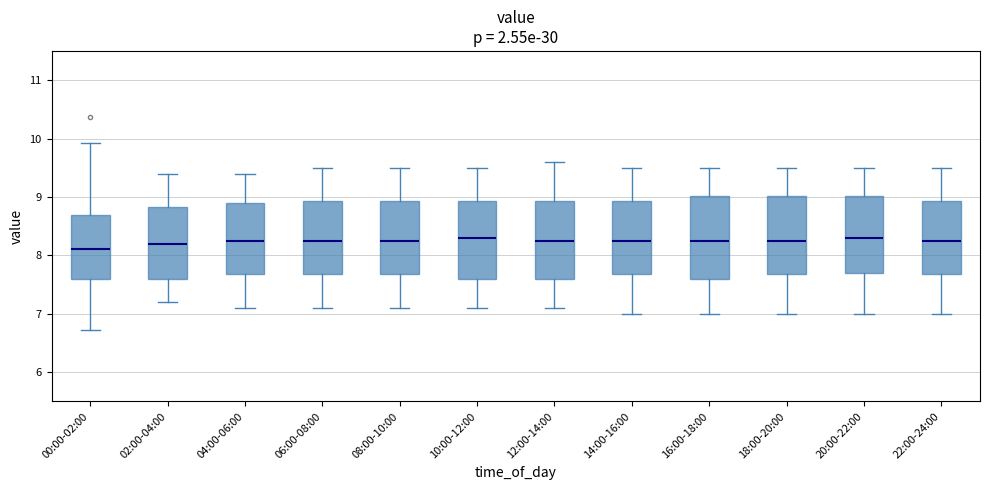

Where is the lower edge of the box for 12:00-14:00 on the y-axis? The values are not printed on the chart, so give them approximately, as read against the axis.

7.6